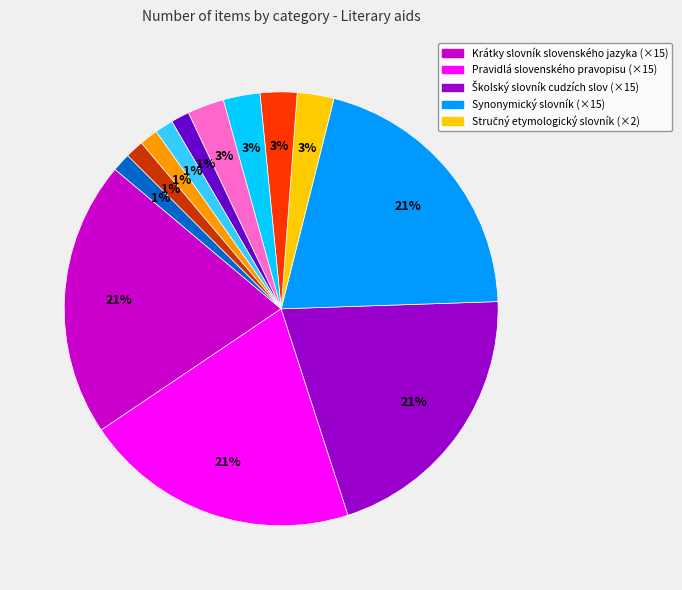

Does any single category account for the majority?

No